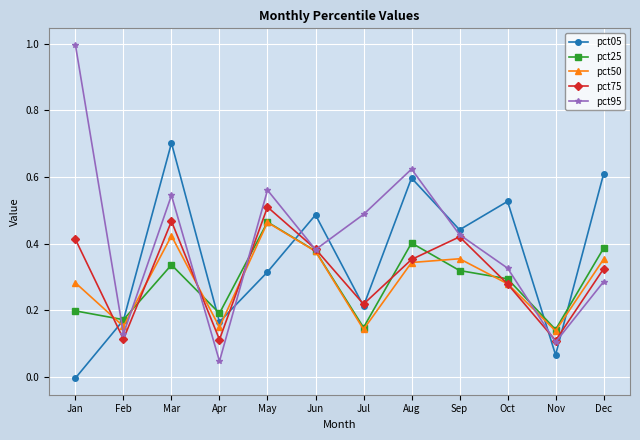

At how many categories does at least one series exceed 0?

12